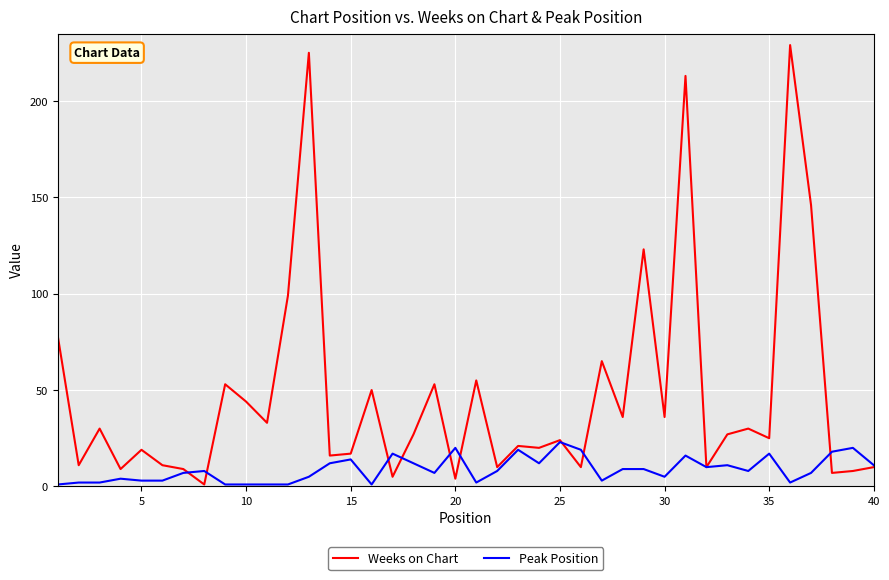

What are all the series names shown in the legend?

Weeks on Chart, Peak Position